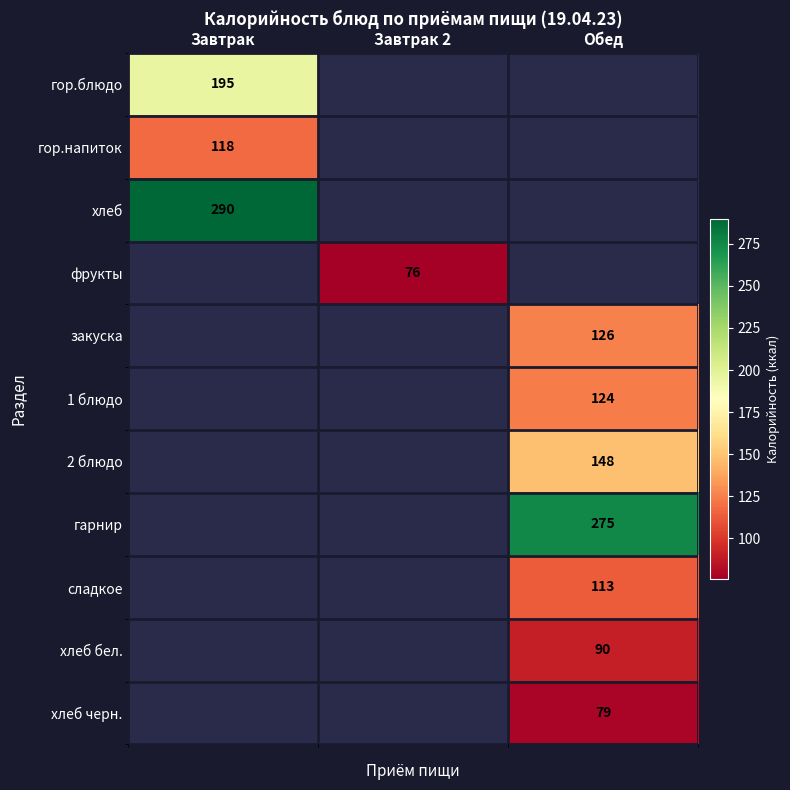

Which has a higher value, Завтрак 2 or Обед?

Обед